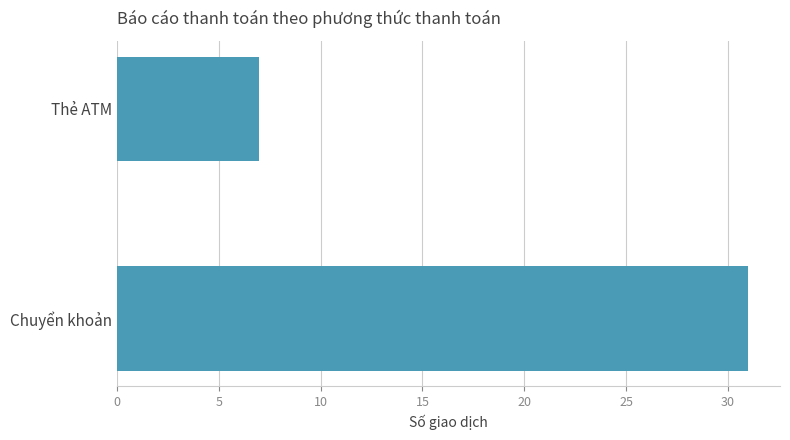

Rank the categories by value from highest to lowest.

Chuyển khoản, Thẻ ATM